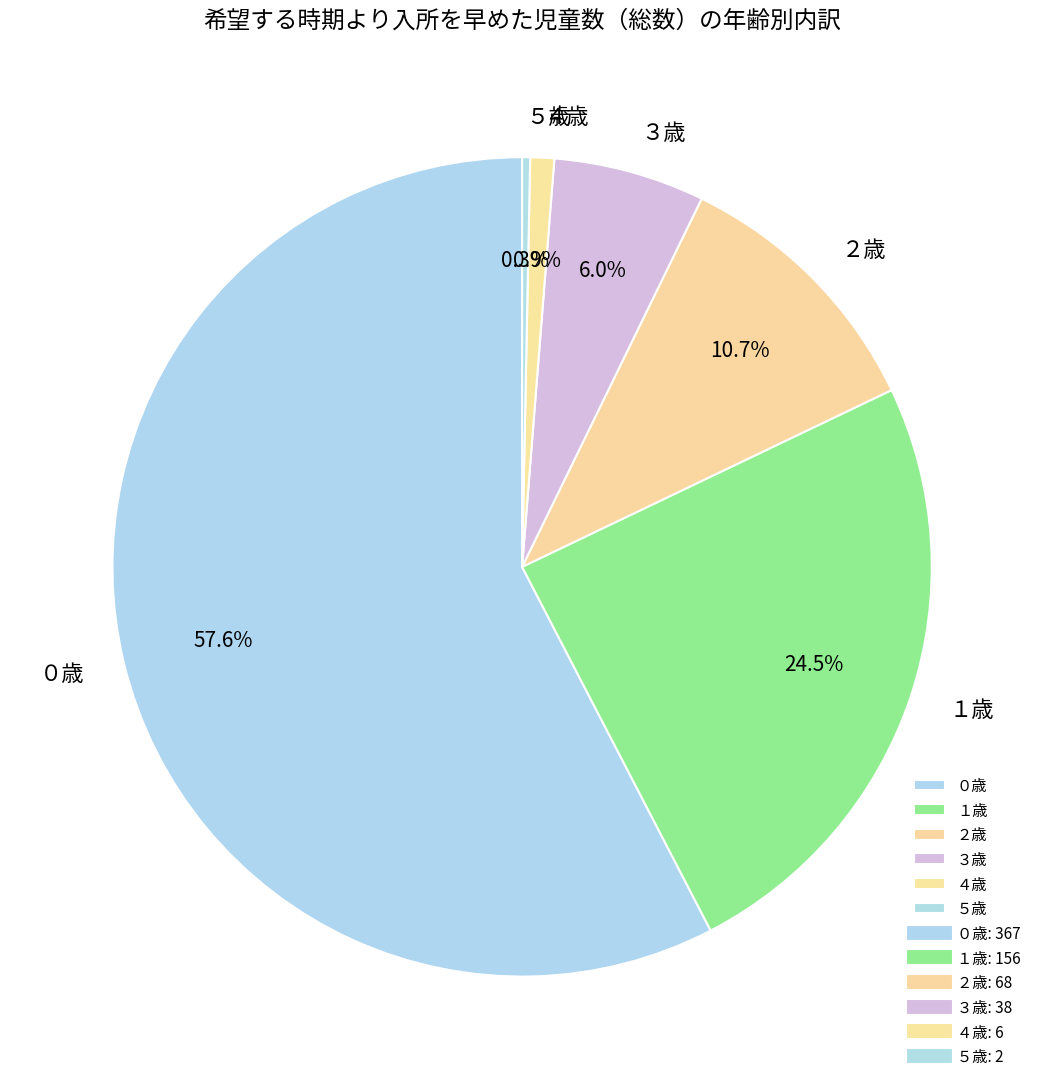

Between ５歳 and ４歳, which is larger?

４歳